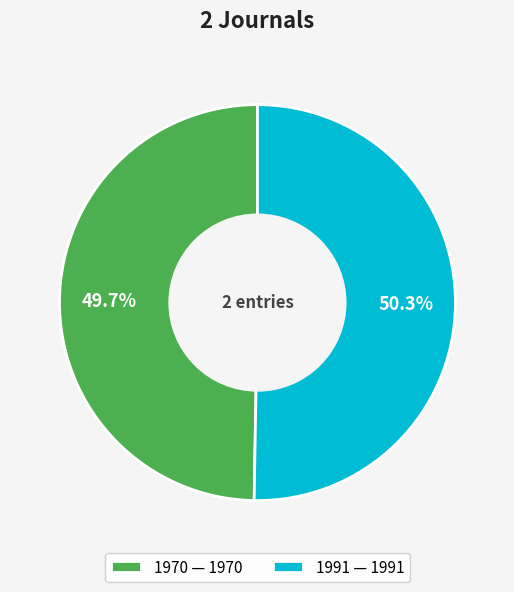

To the nearest percent, what is the average slice percentage?

50%